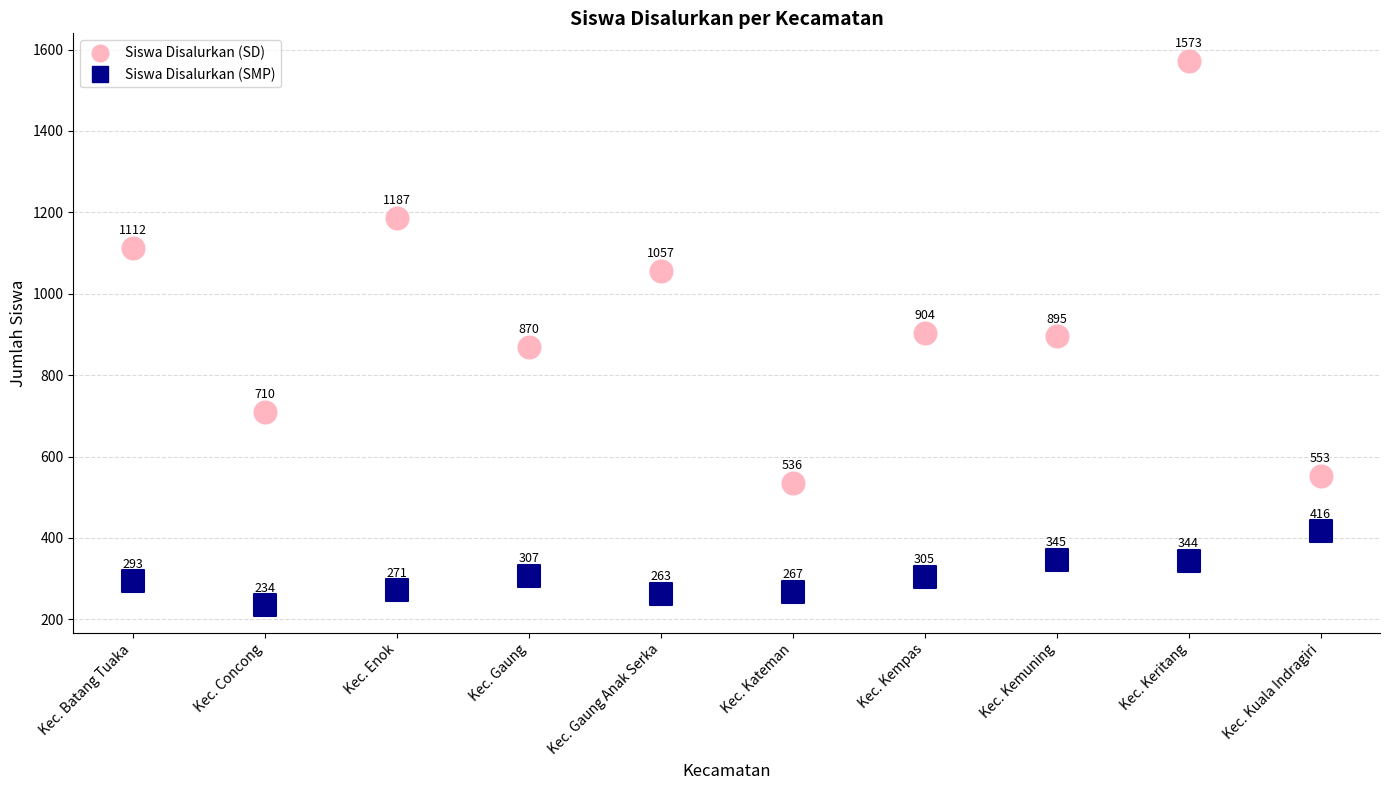

Which series contains the lowest Y value?

Siswa Disalurkan (SMP)